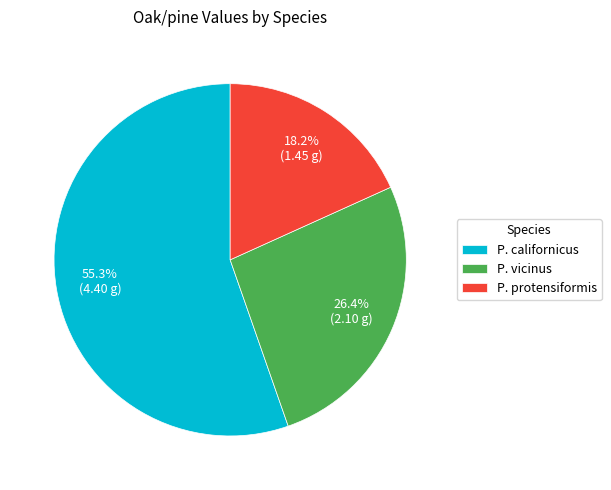

The P. vicinus slice represents 34% of the pie. True or false?

False